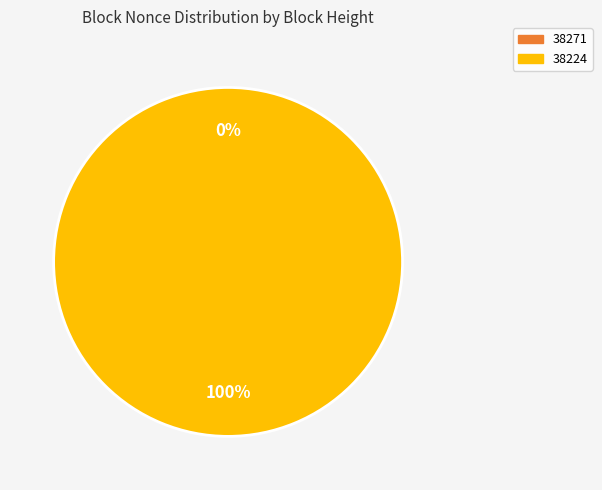

Which slice is the smallest?

38271